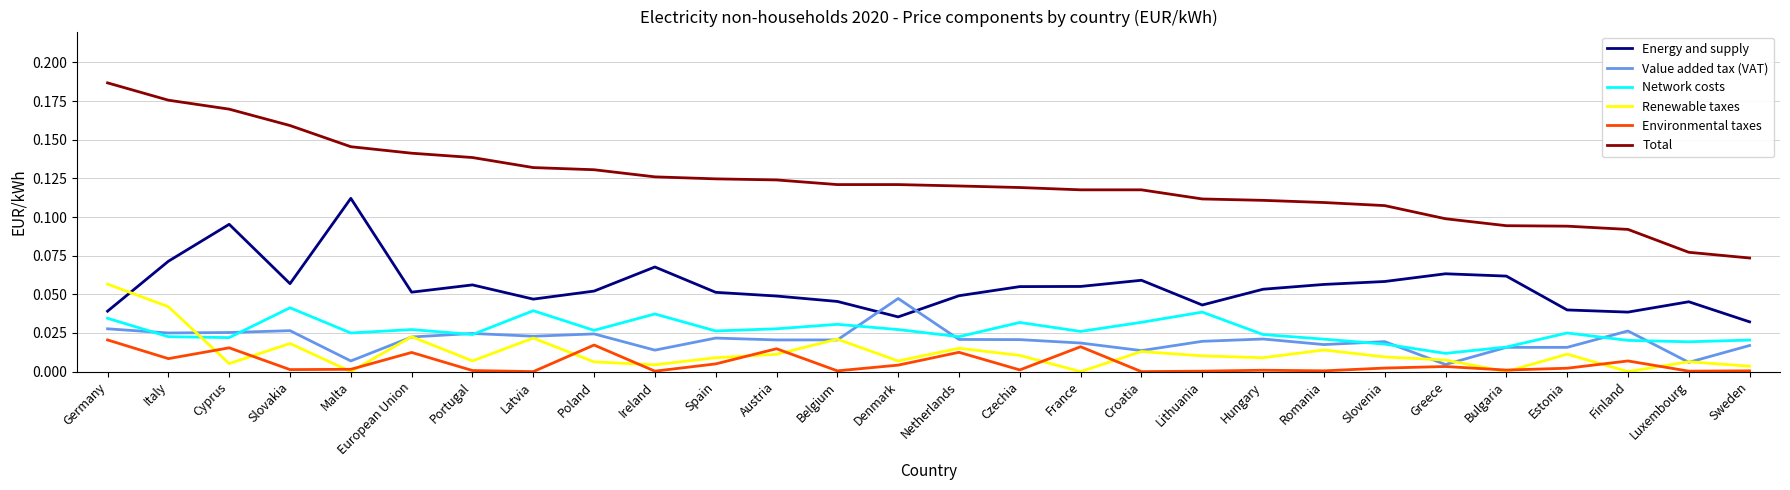

What is the sum of all Value added tax (VAT) values?

0.6